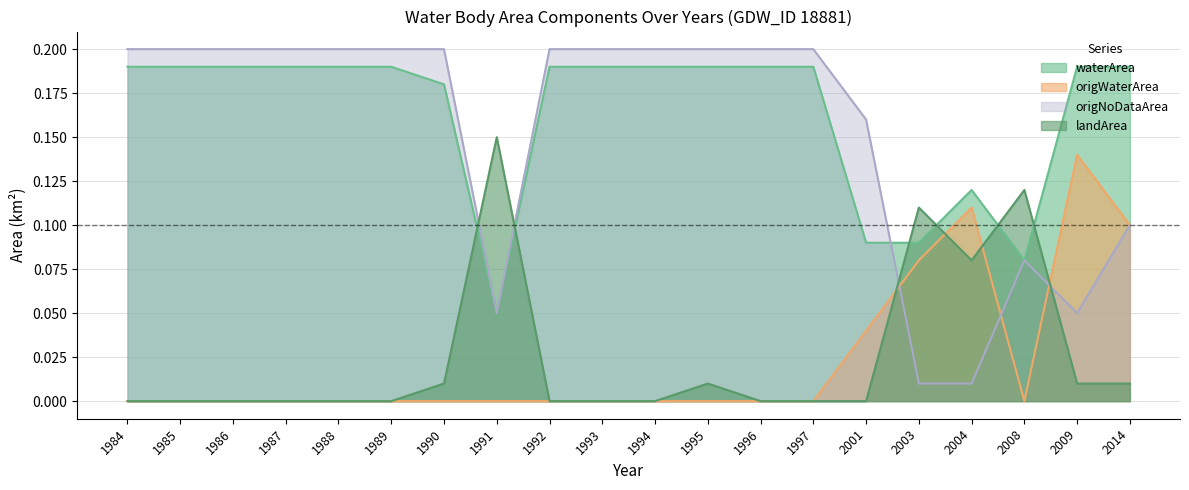

Where do origWaterArea and origNoDataArea first cross each other?

2001 and 2003